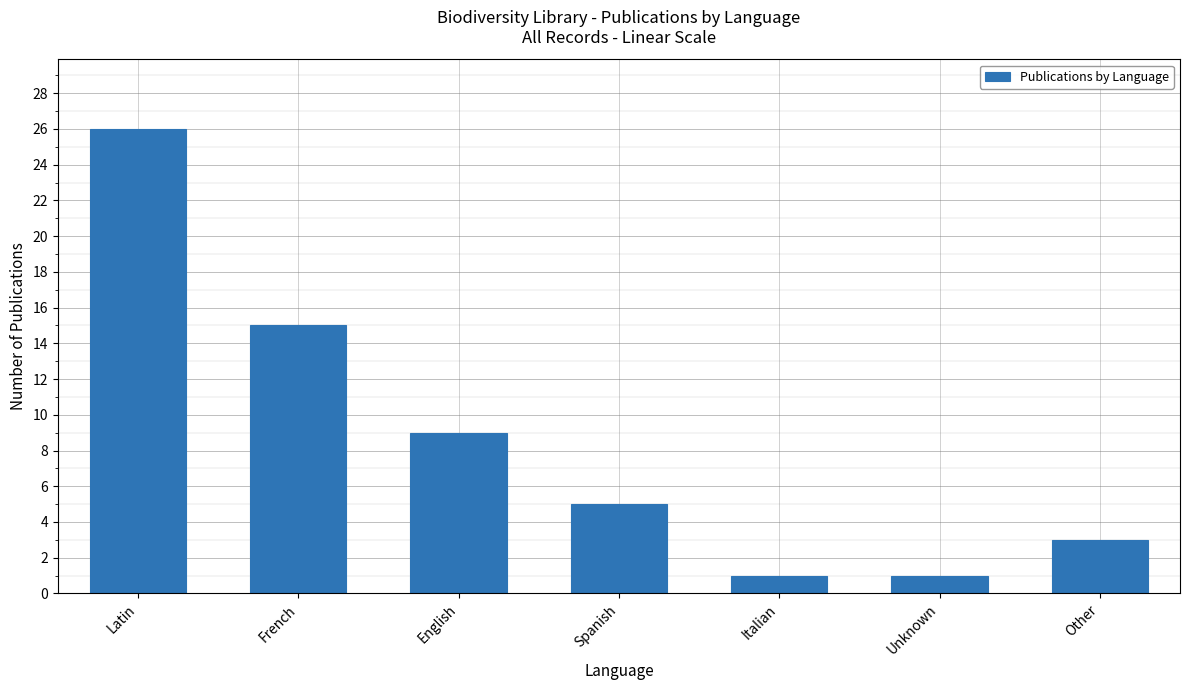

How many values are below 5?

3